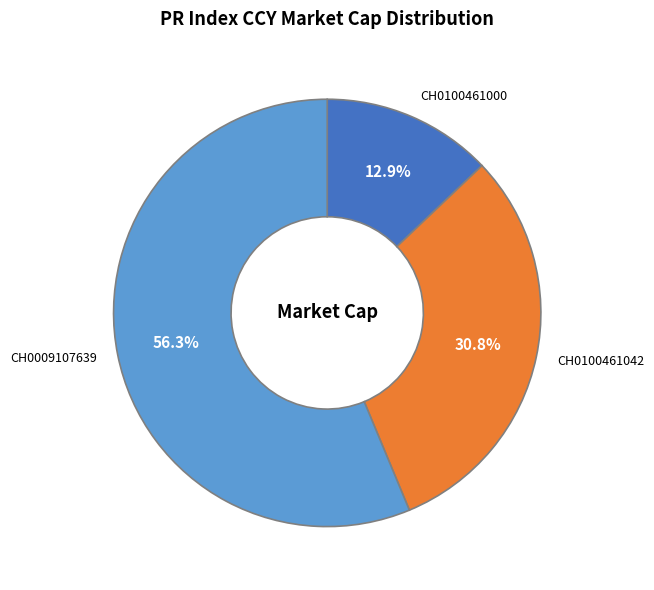

Count the number of slices in the pie.

3